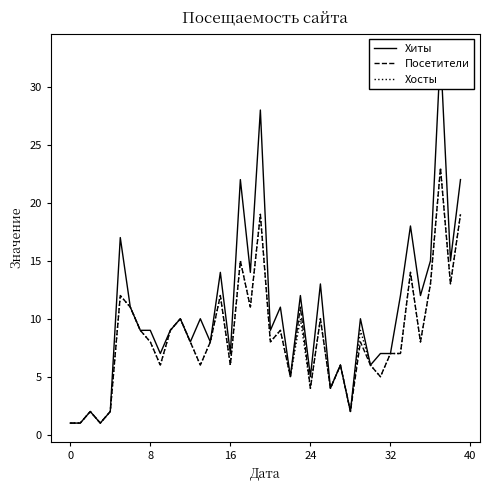

How many series are shown in this chart?

3